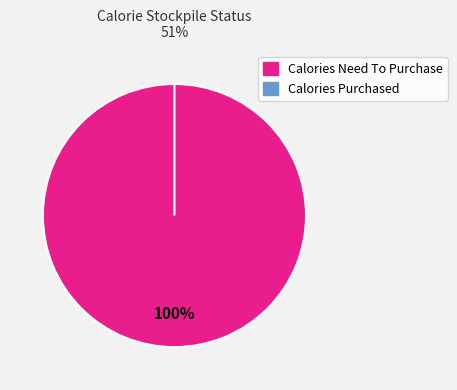

What percentage is the Calories Need To Purchase slice, to the nearest percent?

100%